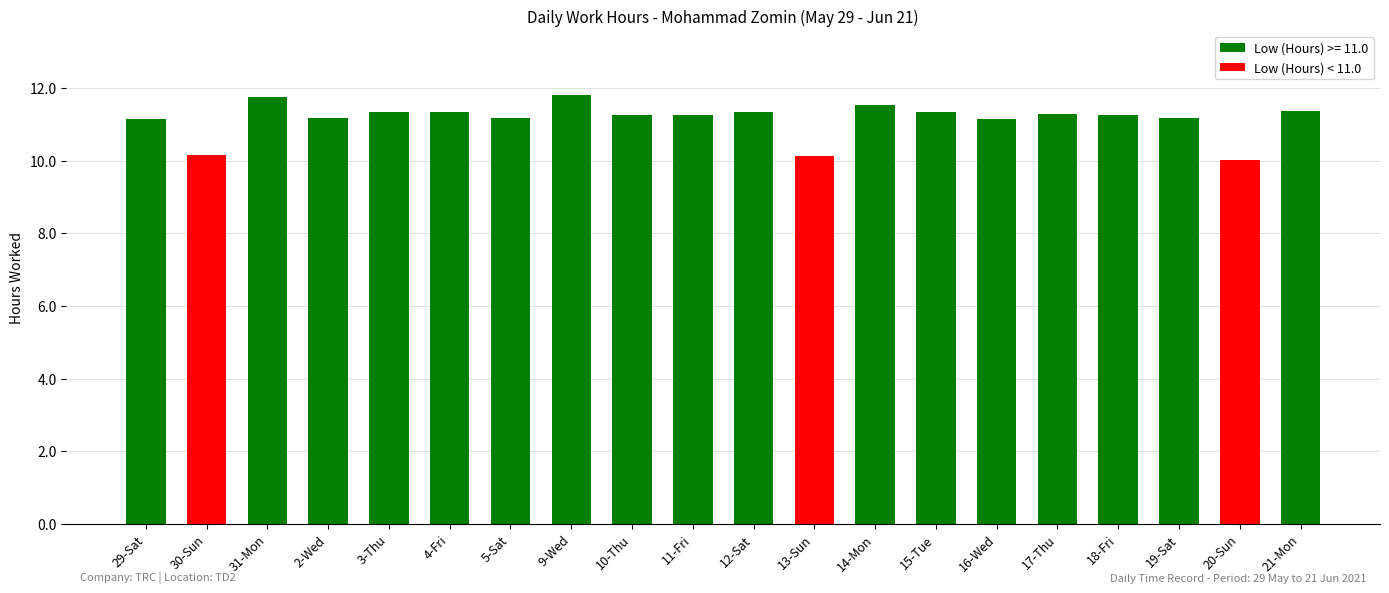

The value at 18-Fri is 11.2. True or false?

True